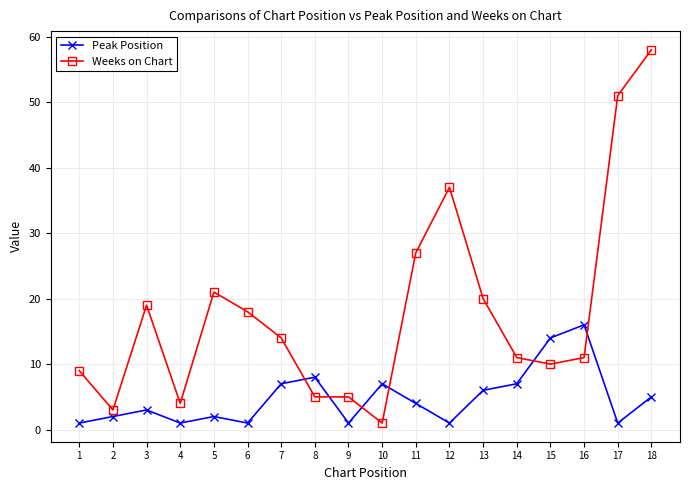

At which category does the chart reach its peak across all series?

18